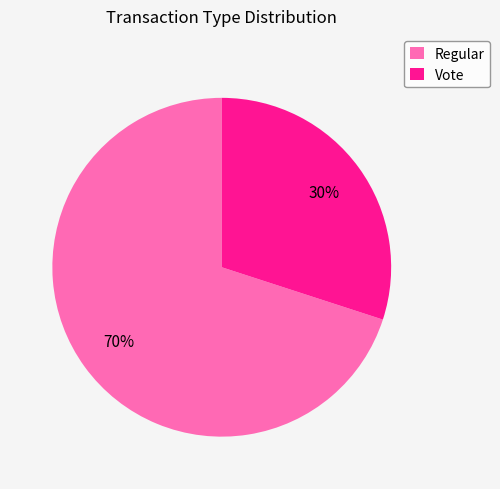

Count the number of slices in the pie.

2